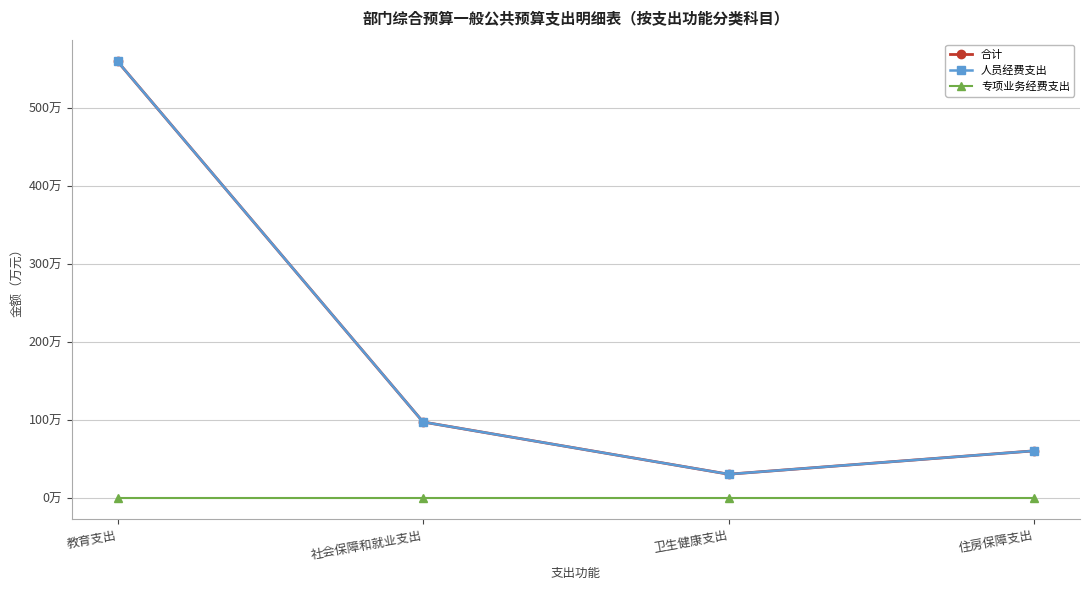

Does the chart have visible grid lines?

Yes